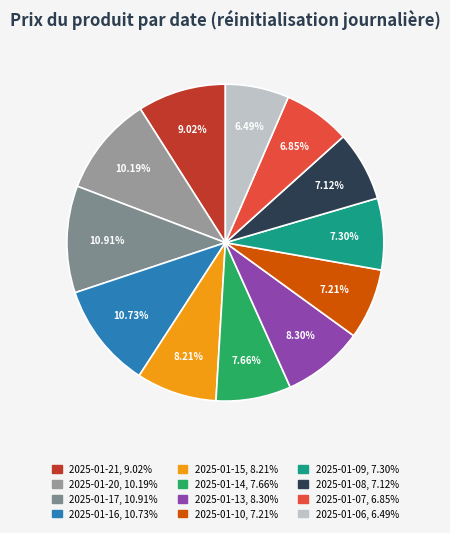

To the nearest percent, what is the average slice percentage?

8%